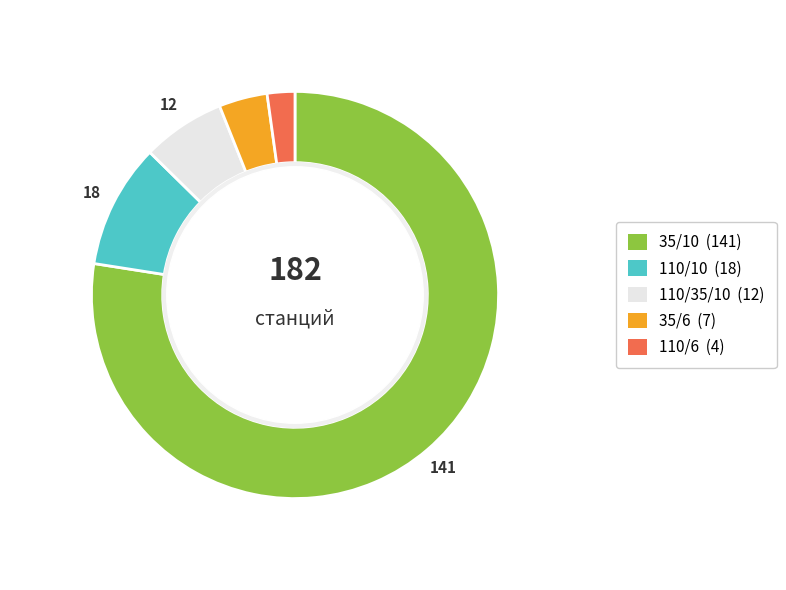

Does any single category account for the majority?

Yes